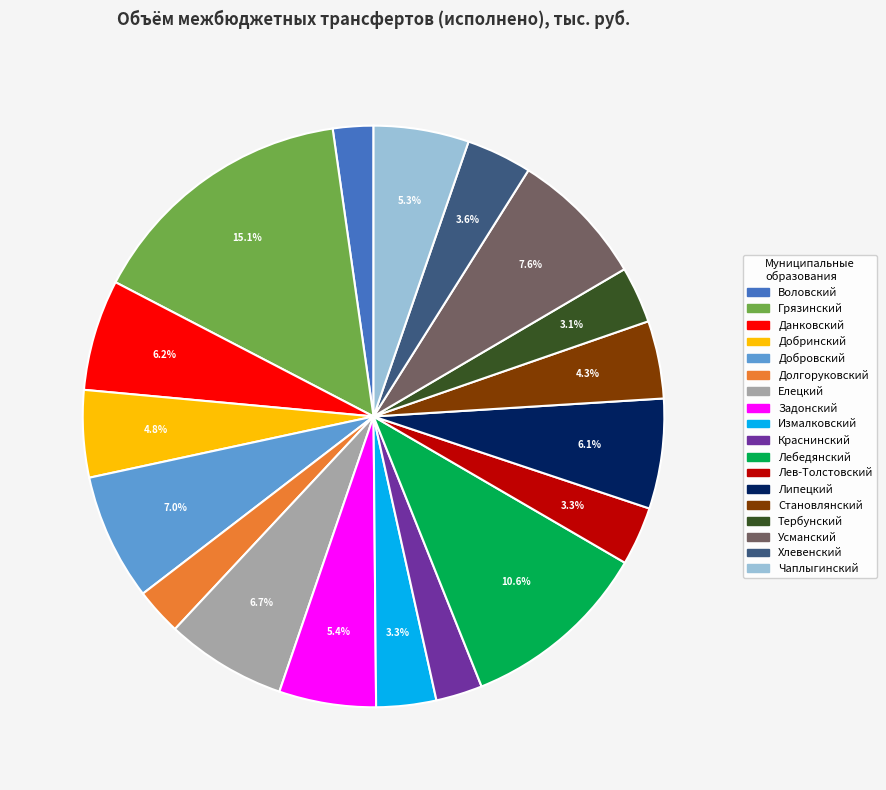

The Воловский slice represents 8% of the pie. True or false?

False